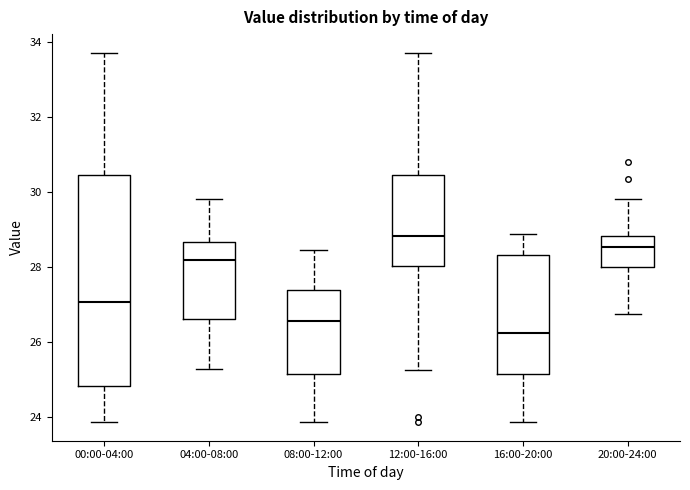

Comparing the boxes themselves (not the whiskers), which one is the tallest?

00:00-04:00